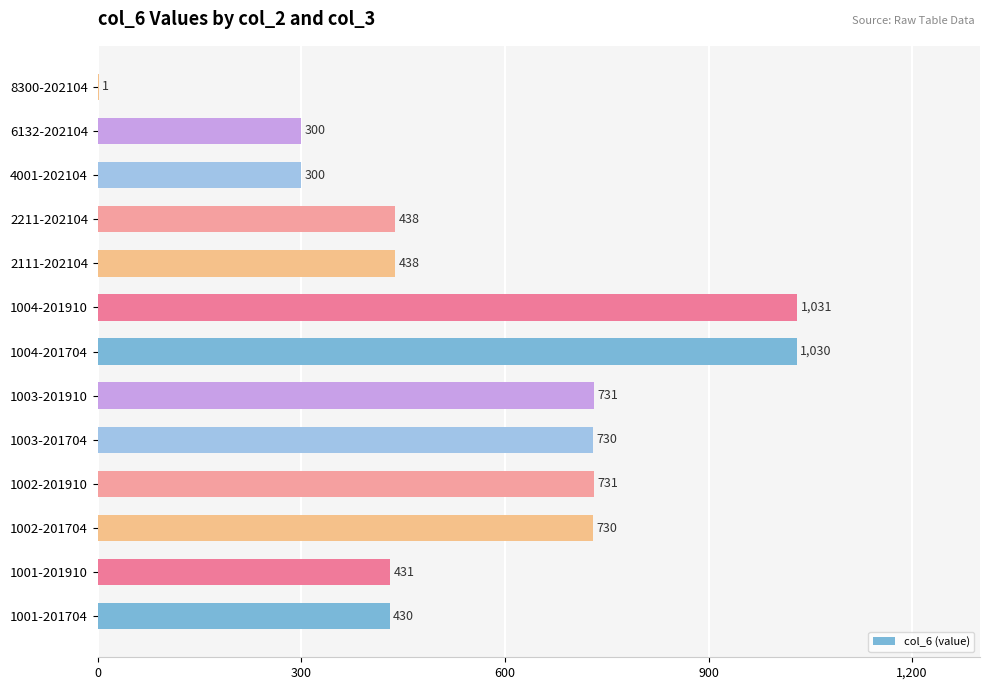

What is the sum of the values at 2211-202104 and 1001-201704?

868